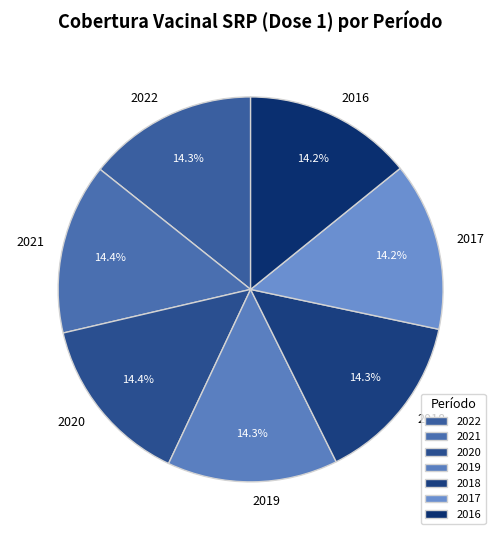

Count the number of slices in the pie.

7